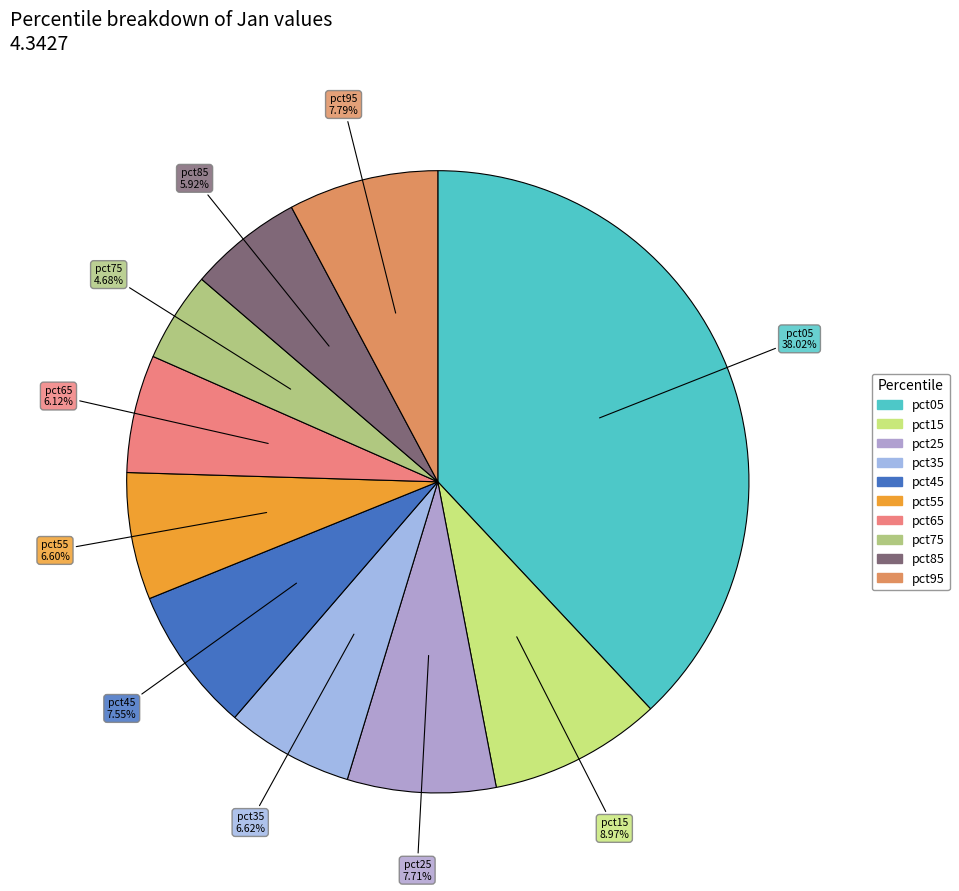

How many slices are in this pie chart?

10